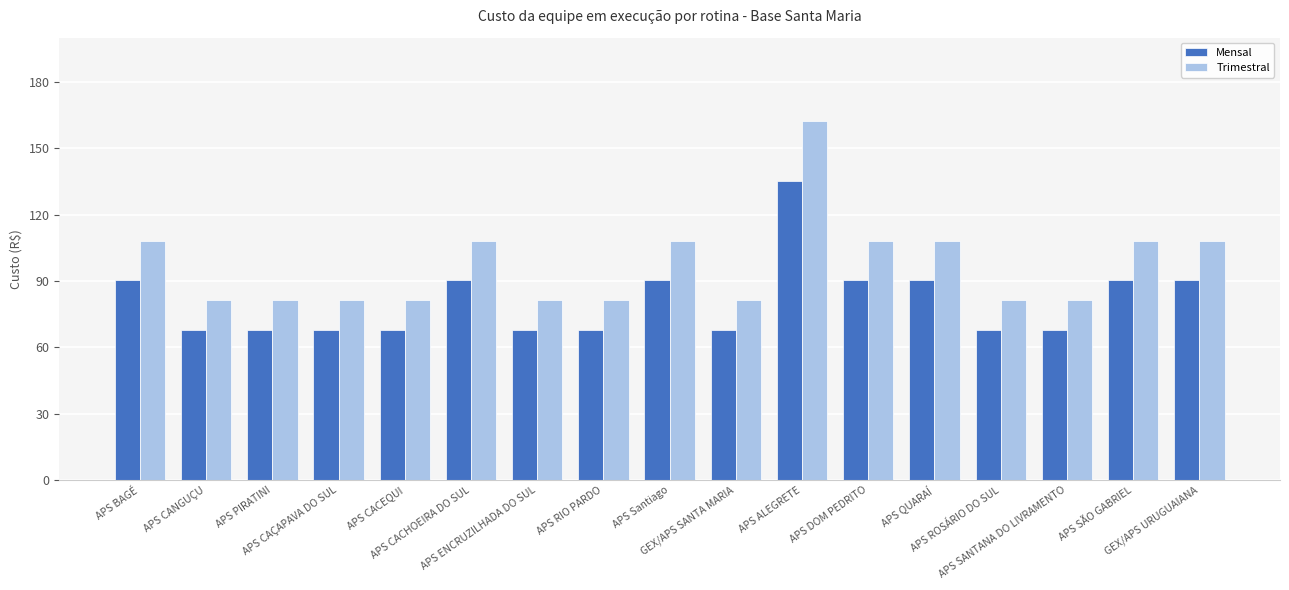

How many groups of bars are there?

17